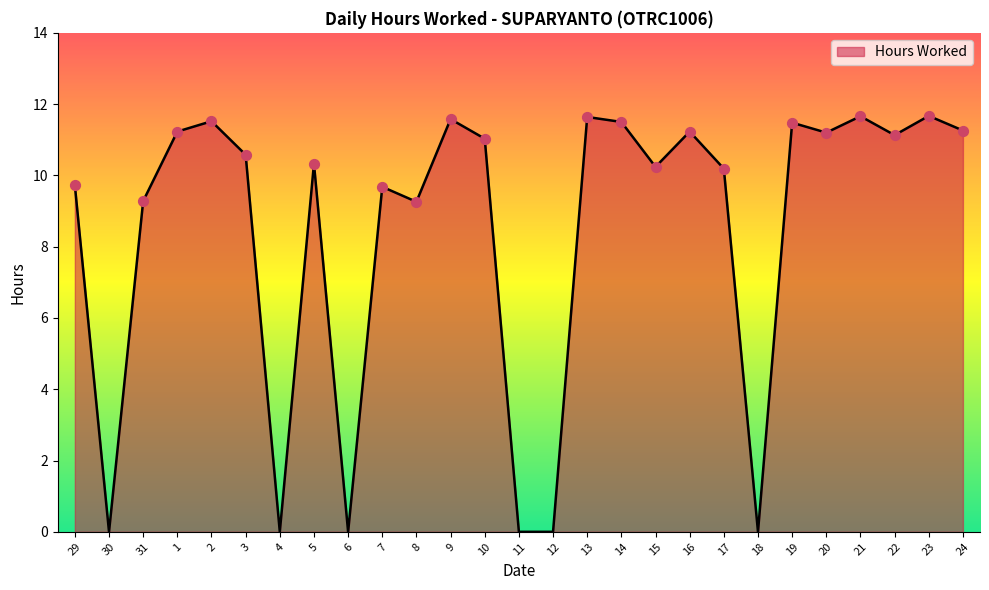

What is the change in value from 7 to 8?

-0.4